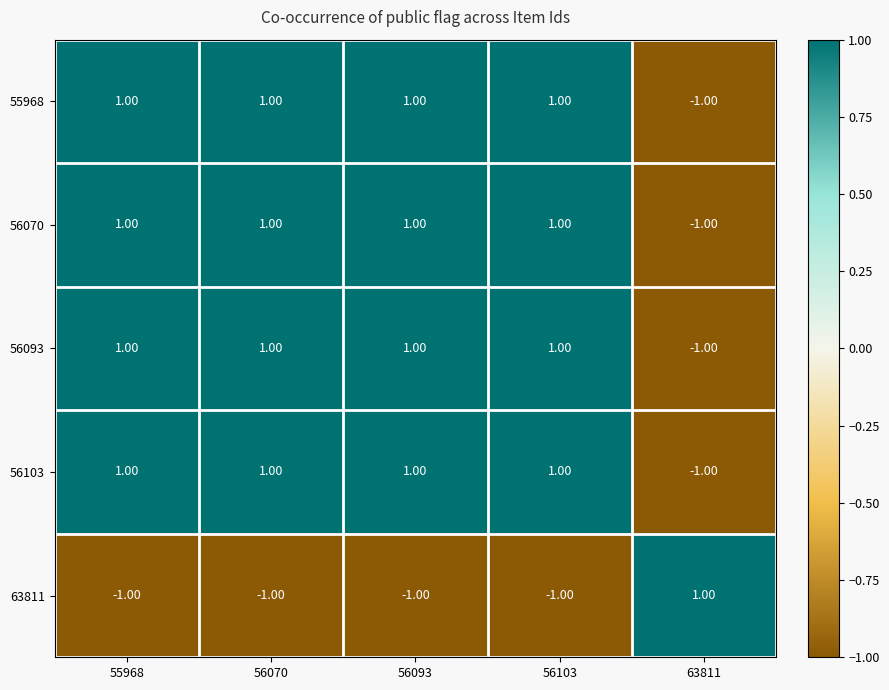

At how many categories does at least one series exceed 0?

5